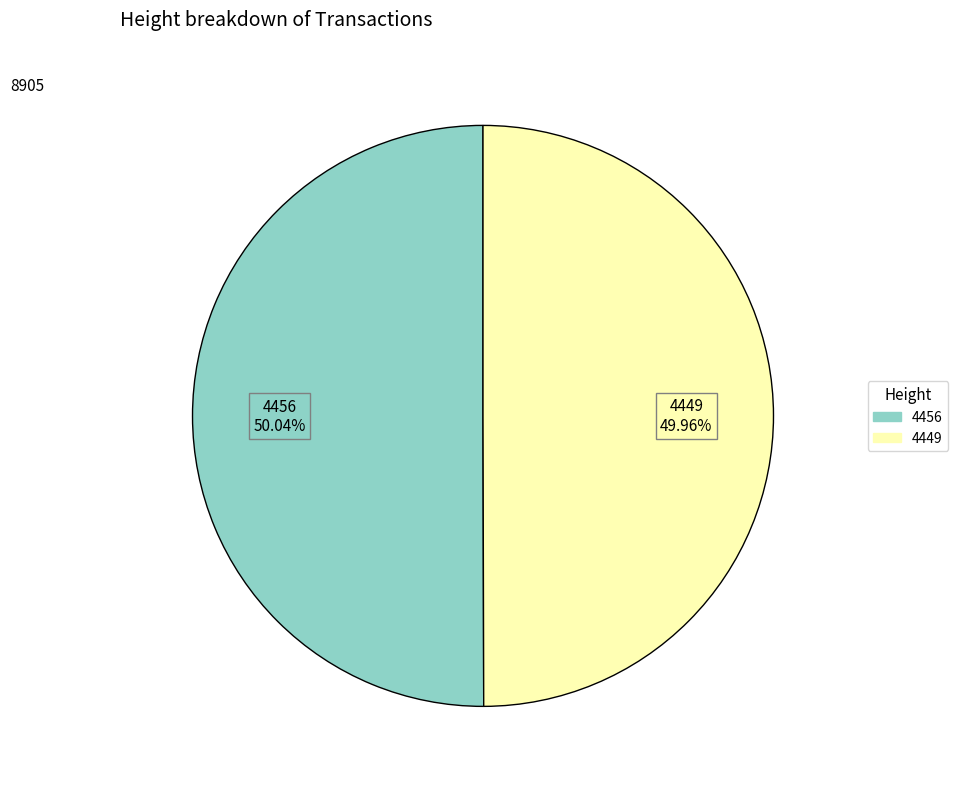

How many slices are in this pie chart?

2